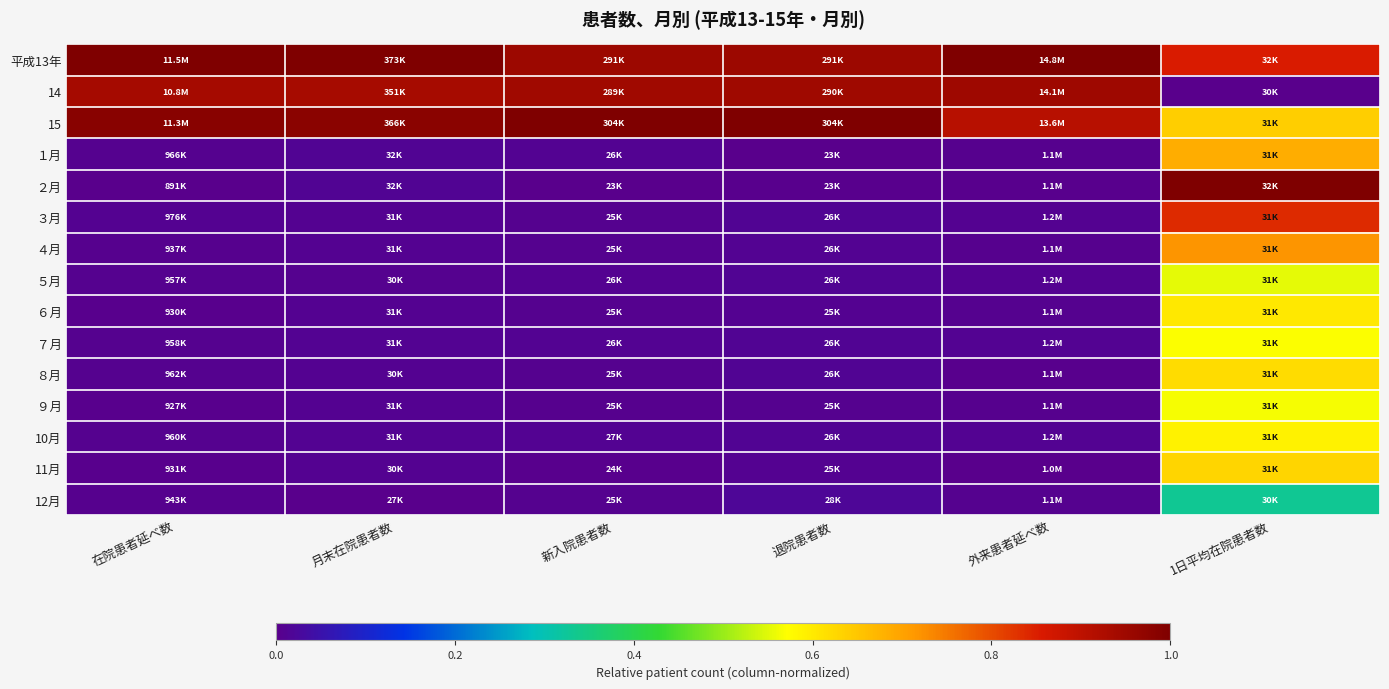

Reading left to right, extract all data points from this chart.

平成13年: 在院患者延べ数=1.0	月末在院患者数=1.0	新入院患者数=1.0	退院患者数=1.0	外来患者延べ数=1.0	1日平均在院患者数=0.9
14: 在院患者延べ数=0.9	月末在院患者数=0.9	新入院患者数=0.9	退院患者数=0.9	外来患者延べ数=0.9	1日平均在院患者数=0.0
15: 在院患者延べ数=1.0	月末在院患者数=1.0	新入院患者数=1.0	退院患者数=1.0	外来患者延べ数=0.9	1日平均在院患者数=0.6
１月: 在院患者延べ数=0.0	月末在院患者数=0.0	新入院患者数=0.0	退院患者数=0.0	外来患者延べ数=0.0	1日平均在院患者数=0.7
２月: 在院患者延べ数=0.0	月末在院患者数=0.0	新入院患者数=0.0	退院患者数=0.0	外来患者延べ数=0.0	1日平均在院患者数=1.0
３月: 在院患者延べ数=0.0	月末在院患者数=0.0	新入院患者数=0.0	退院患者数=0.0	外来患者延べ数=0.0	1日平均在院患者数=0.8
４月: 在院患者延べ数=0.0	月末在院患者数=0.0	新入院患者数=0.0	退院患者数=0.0	外来患者延べ数=0.0	1日平均在院患者数=0.7
５月: 在院患者延べ数=0.0	月末在院患者数=0.0	新入院患者数=0.0	退院患者数=0.0	外来患者延べ数=0.0	1日平均在院患者数=0.6
６月: 在院患者延べ数=0.0	月末在院患者数=0.0	新入院患者数=0.0	退院患者数=0.0	外来患者延べ数=0.0	1日平均在院患者数=0.6
７月: 在院患者延べ数=0.0	月末在院患者数=0.0	新入院患者数=0.0	退院患者数=0.0	外来患者延べ数=0.0	1日平均在院患者数=0.6
８月: 在院患者延べ数=0.0	月末在院患者数=0.0	新入院患者数=0.0	退院患者数=0.0	外来患者延べ数=0.0	1日平均在院患者数=0.6
９月: 在院患者延べ数=0.0	月末在院患者数=0.0	新入院患者数=0.0	退院患者数=0.0	外来患者延べ数=0.0	1日平均在院患者数=0.6
10月: 在院患者延べ数=0.0	月末在院患者数=0.0	新入院患者数=0.0	退院患者数=0.0	外来患者延べ数=0.0	1日平均在院患者数=0.6
11月: 在院患者延べ数=0.0	月末在院患者数=0.0	新入院患者数=0.0	退院患者数=0.0	外来患者延べ数=0.0	1日平均在院患者数=0.6
12月: 在院患者延べ数=0.0	月末在院患者数=0.0	新入院患者数=0.0	退院患者数=0.0	外来患者延べ数=0.0	1日平均在院患者数=0.3